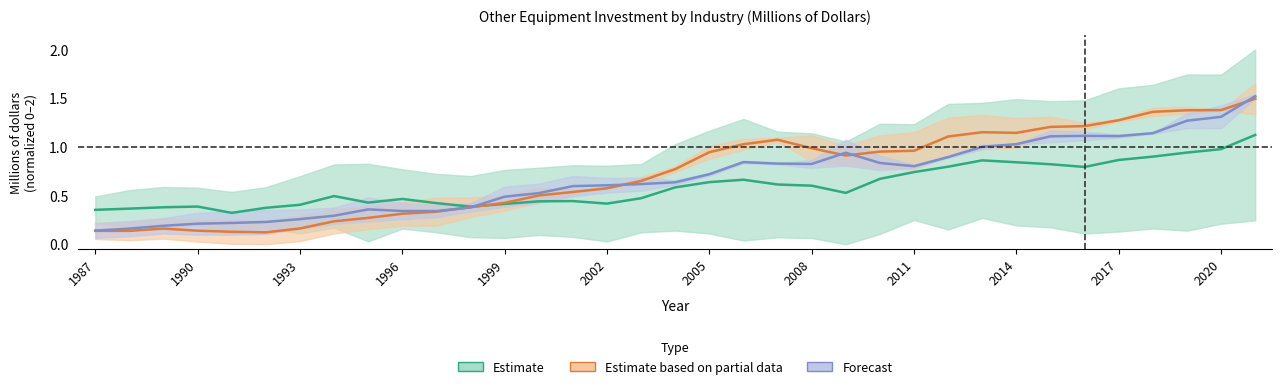

At which label does Retail trade reach its peak?

2021